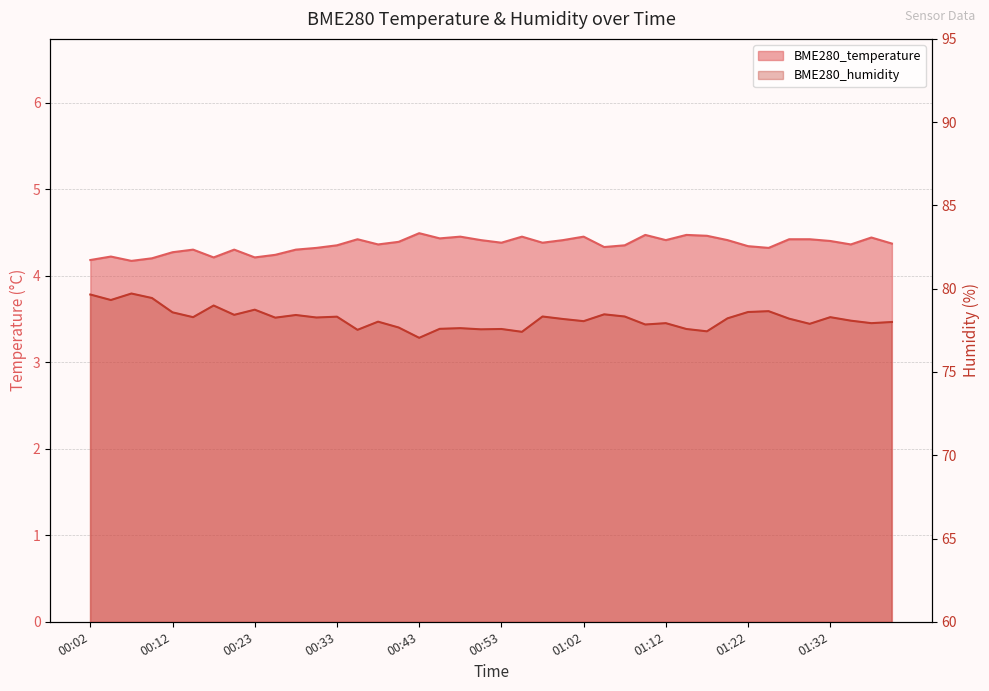

Which series has the widest spread of values?

BME280_humidity